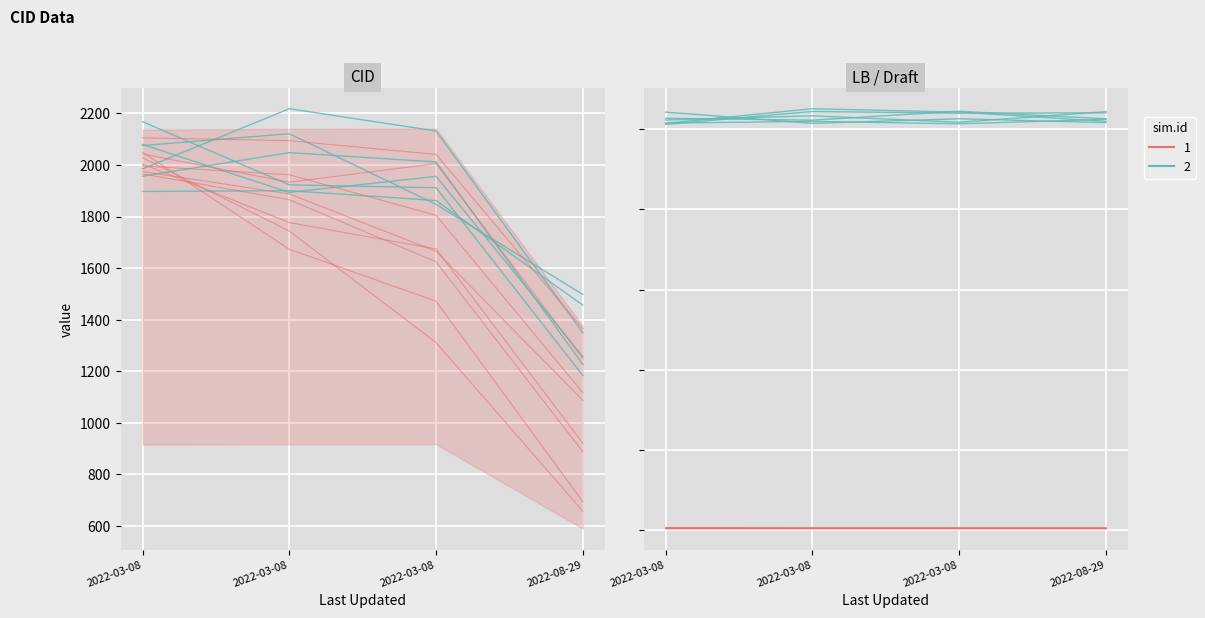

At which category is the sum across all series the highest?

2022-03-08